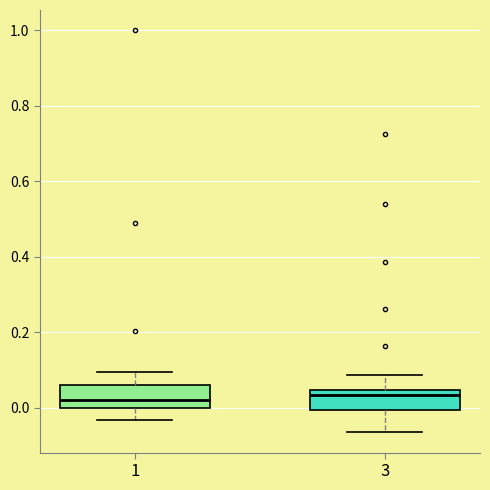

Reading left to right, transcribe this box plot: for each box, give where its median line is, the range the box spans, and where its two whiskers end, as read against the y-axis. The values are not printed on the chart, so give them approximately, as read against the axis.

1: median 0.02, box 0.00 to 0.06, whiskers -0.04 to 0.10
3: median 0.04 (just below the box's upper edge), box 0.00 to 0.04, whiskers -0.06 to 0.08